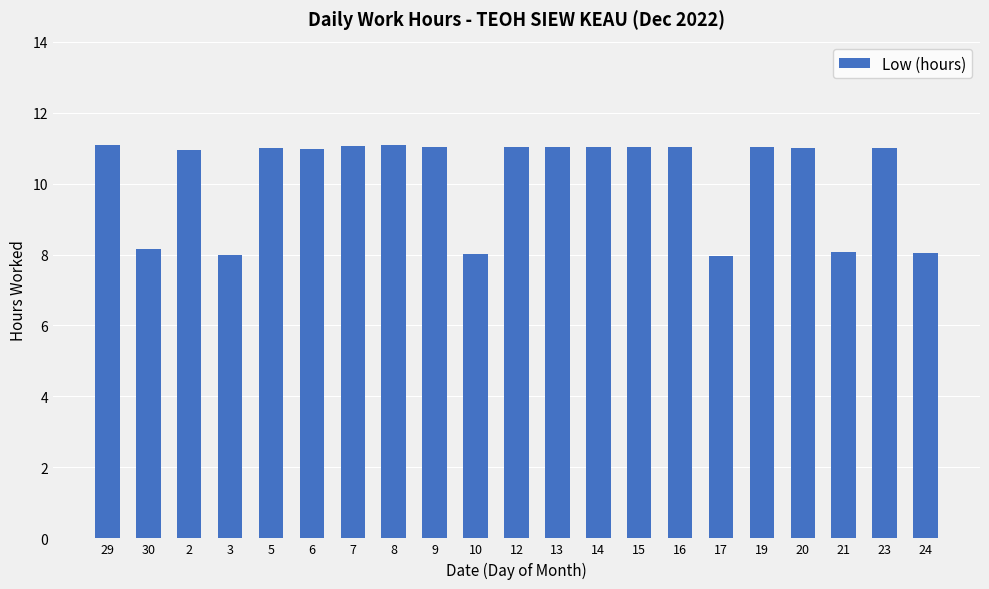

True or false: the data shows 11.0 at 15.

True